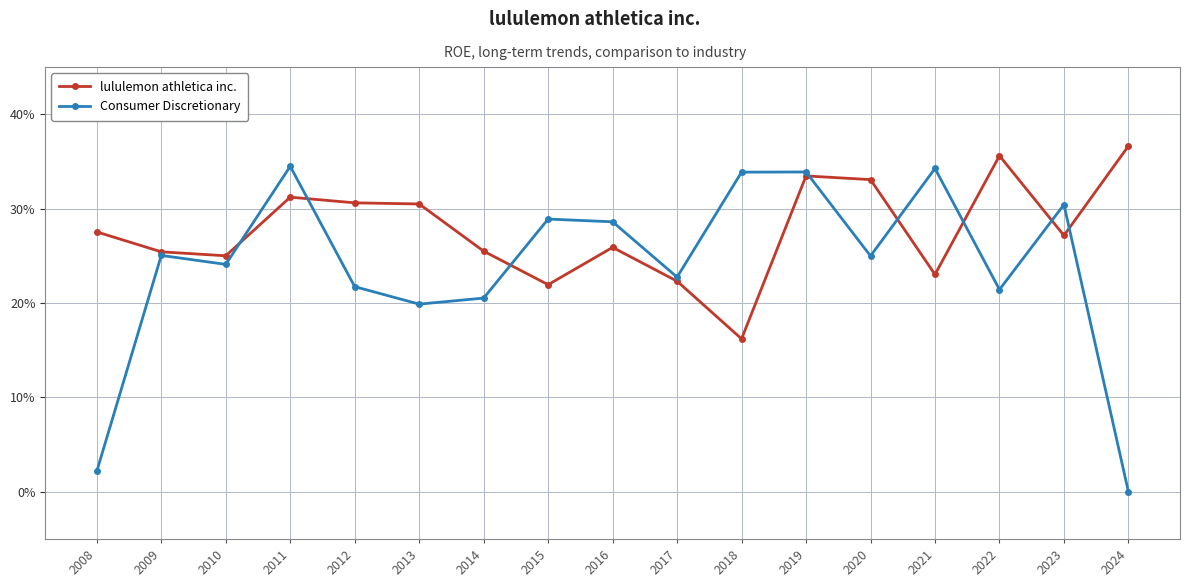

At how many categories does at least one series exceed 0?

17